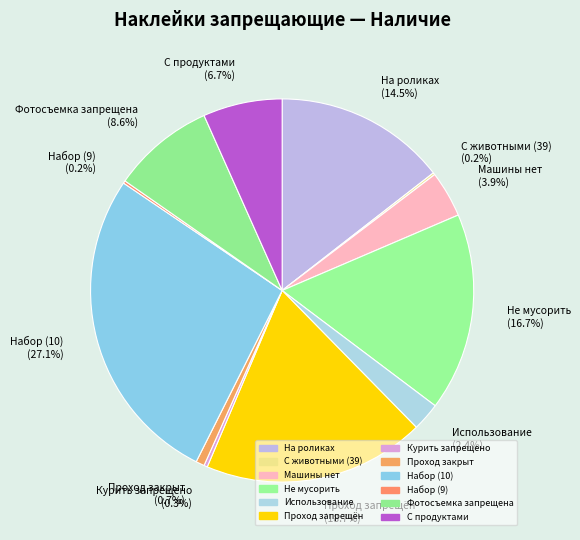

What portion of the pie excludes Проход закрыт (0.7%)?

99.3%